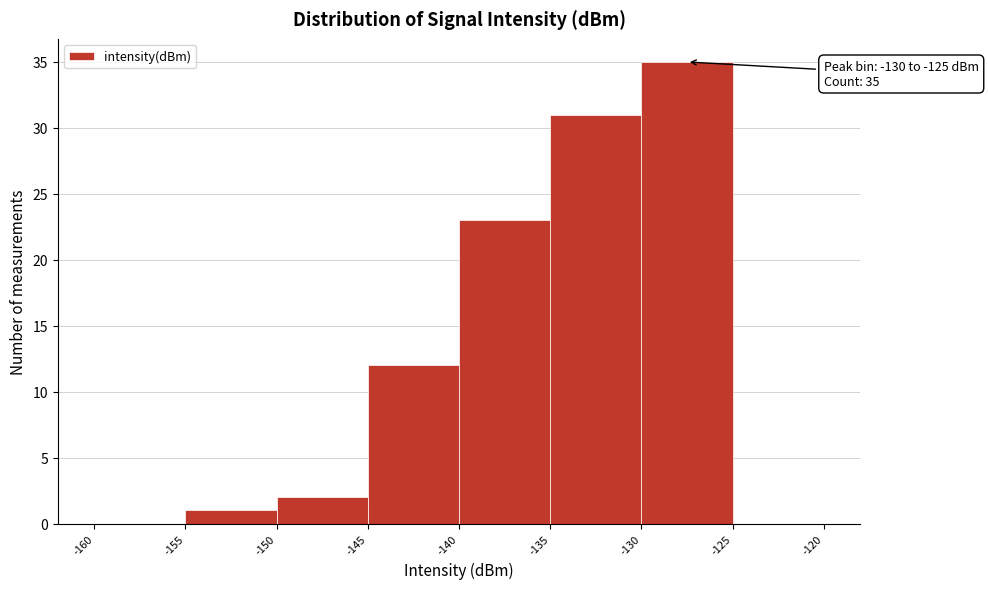

Which range on the x-axis has the tallest bar?

-130 to -125